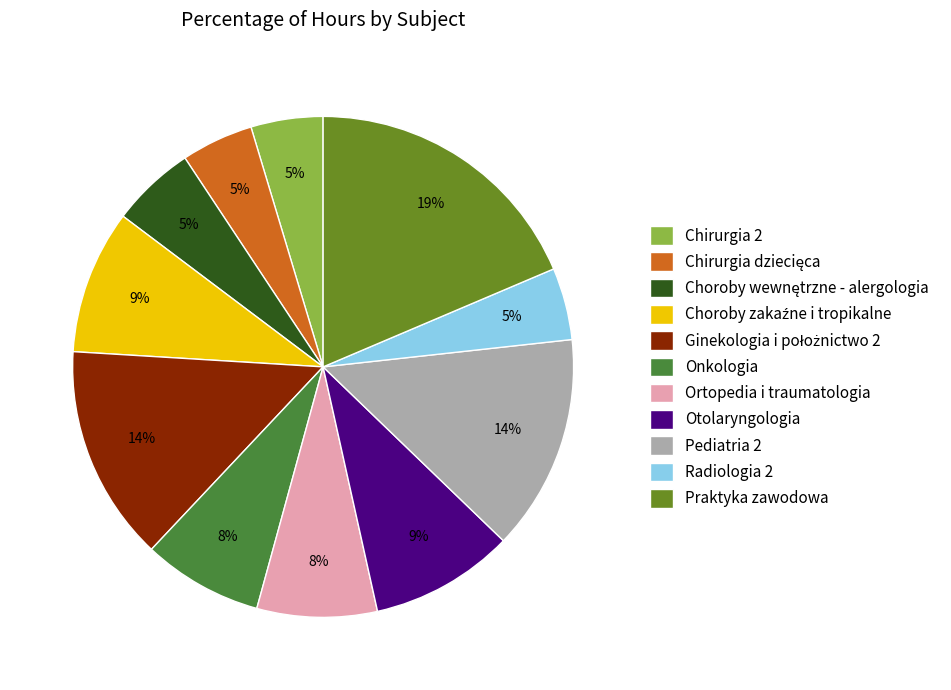

To the nearest percent, what is the average slice percentage?

9%